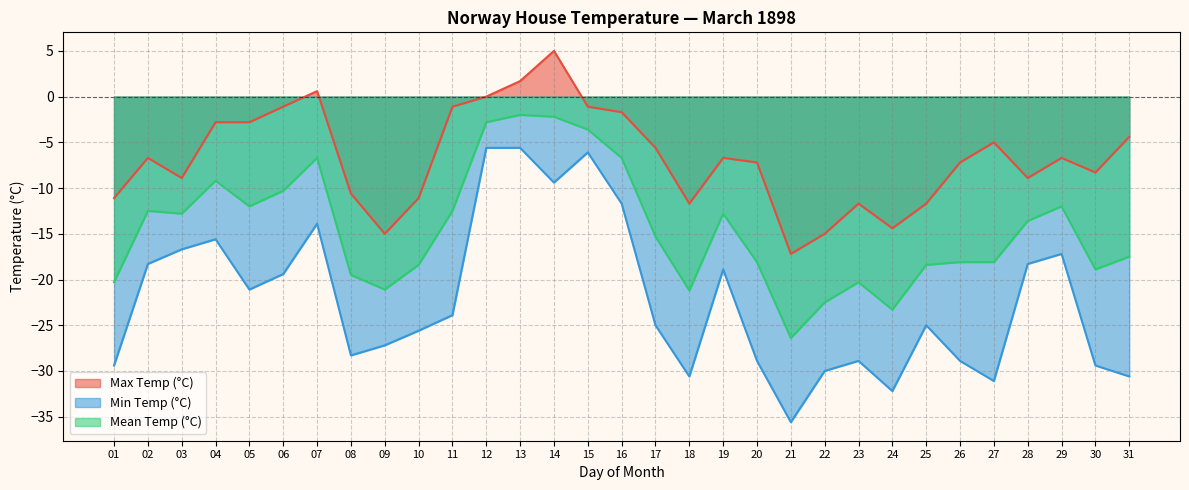

How many data points does each series have?

31